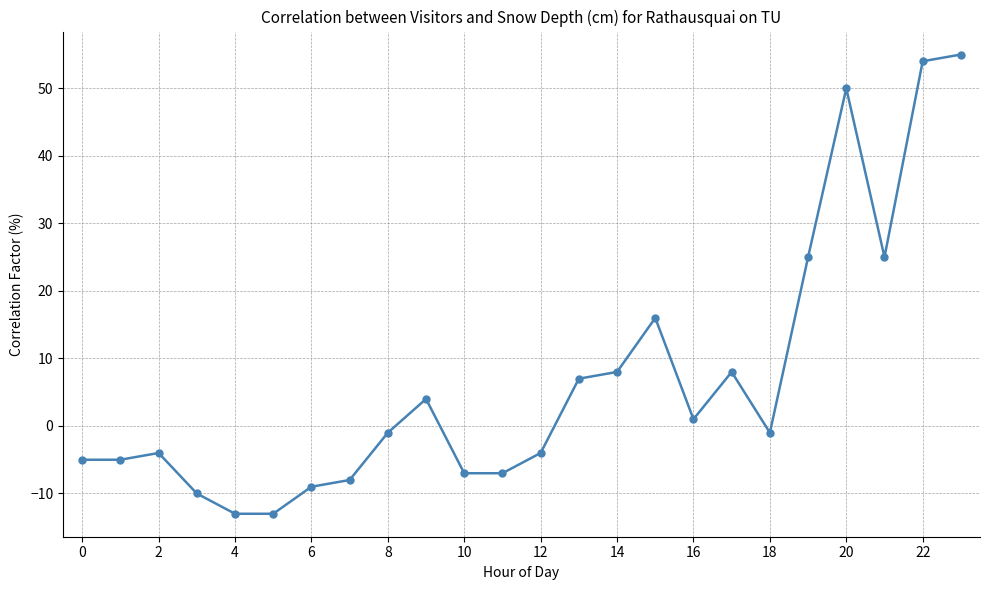

How many values are below zero?

13